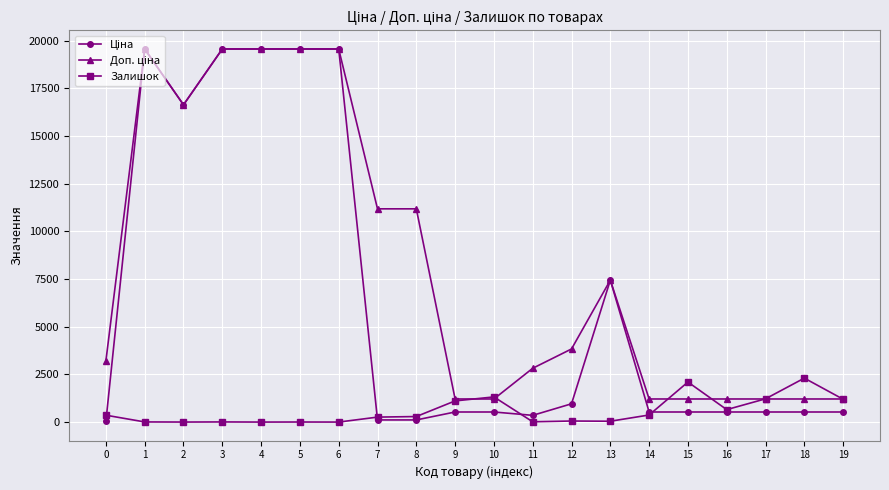

Is it true that Доп. ціна equals 19564.9 at 6?

True